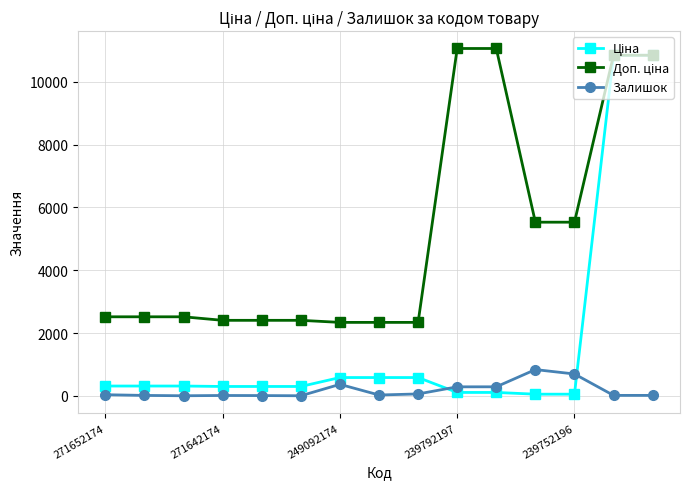

How many lines are shown in the chart?

3